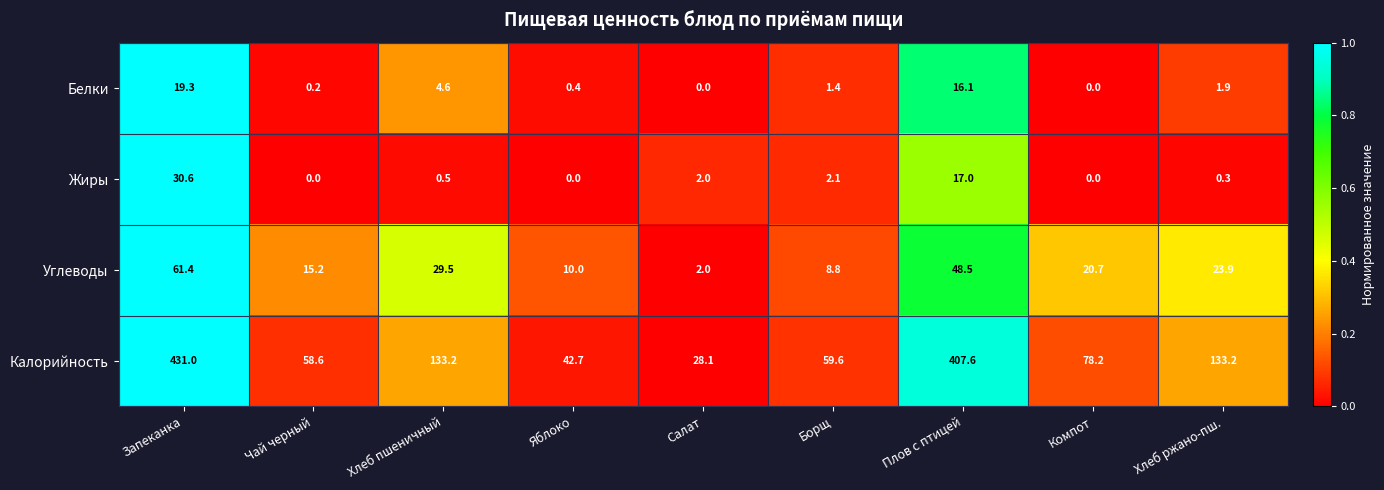

Is it true that Белки equals 0.0 at Компот?

True